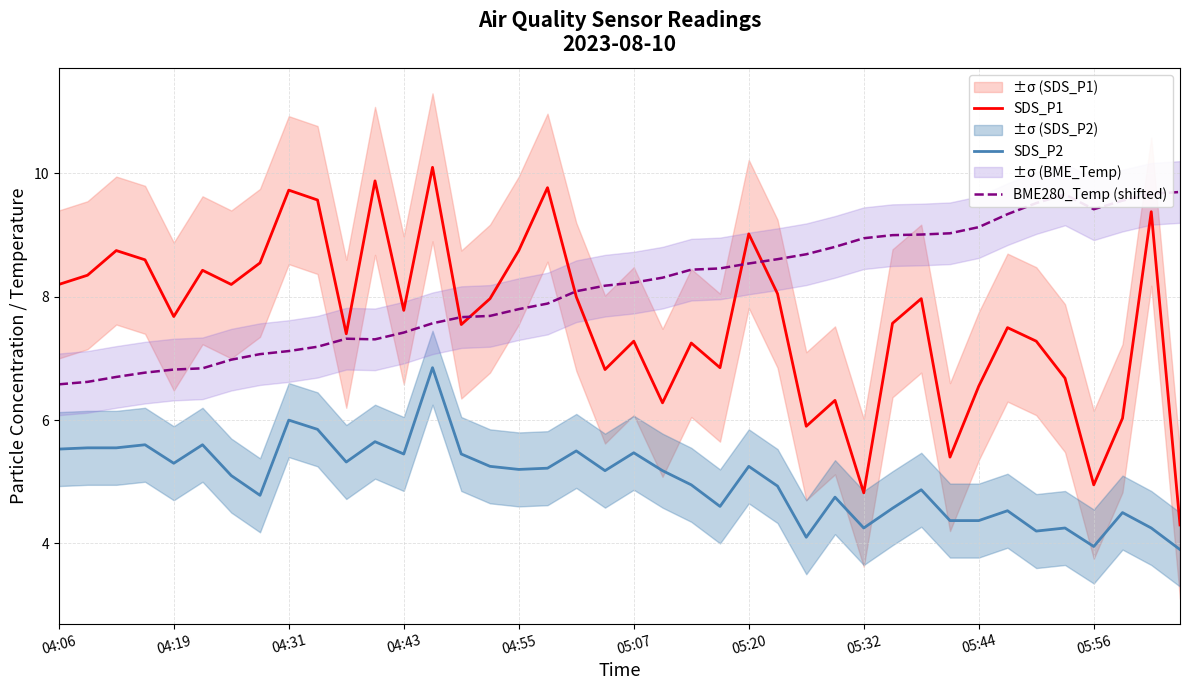

In SDS_P2, how many points are higher than both neighbors (excluding endpoints)?

13